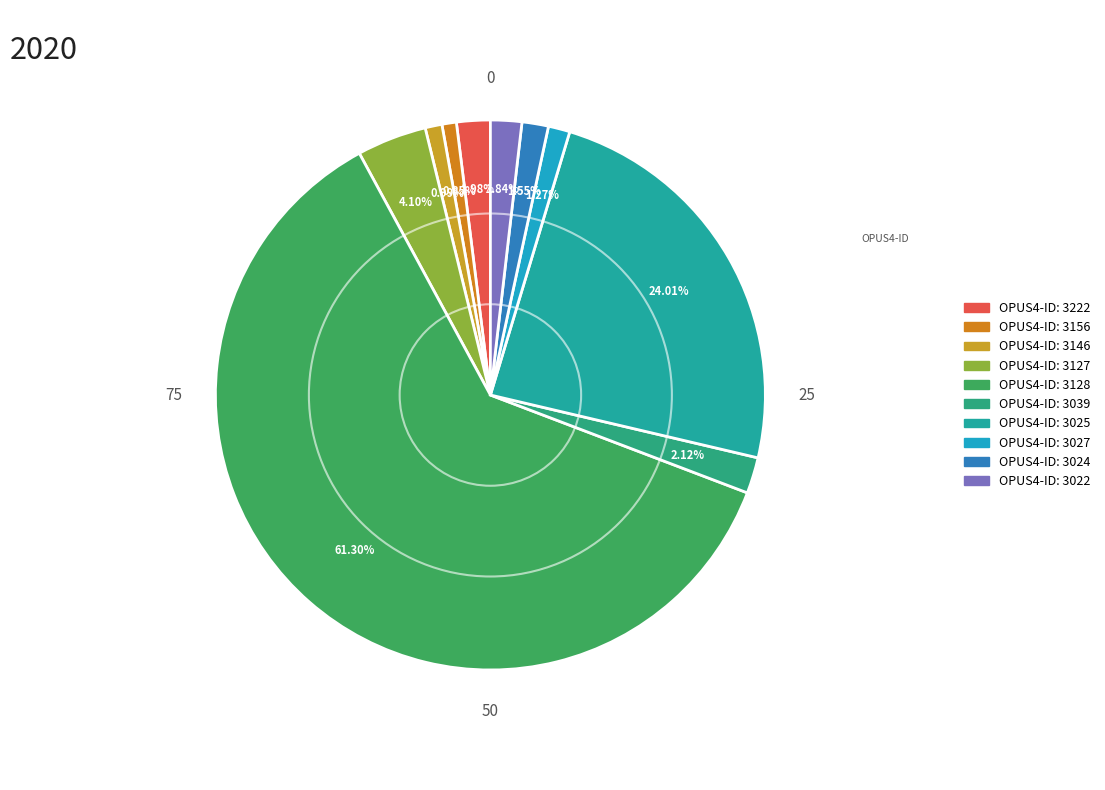

To the nearest percent, what is the difference between the largest and smallest slice percentages?

60%